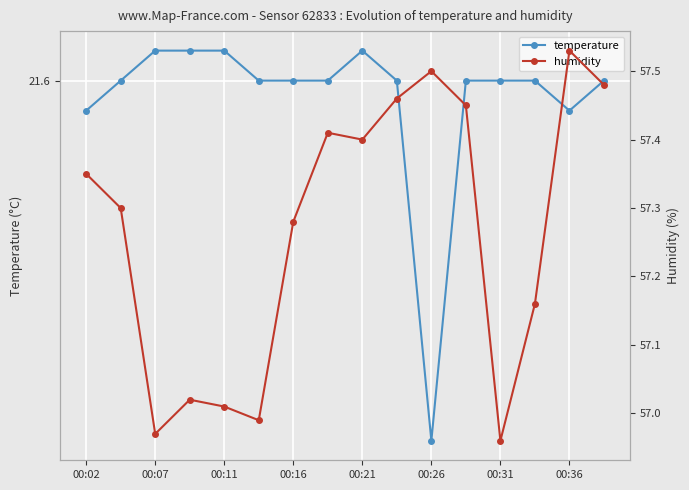

At which category does temperature reach its first local peak?

00:21